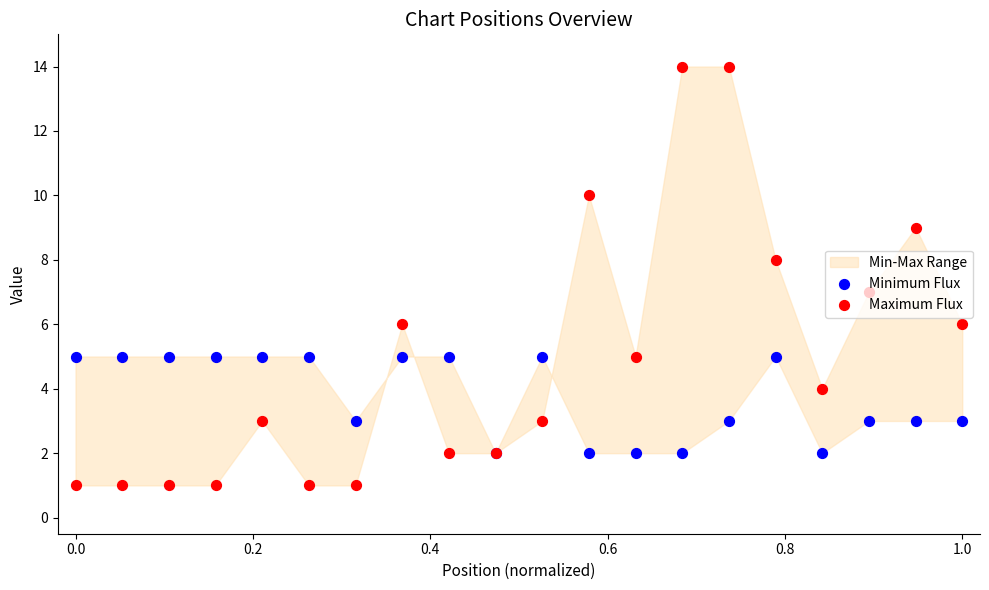

Which series has the largest total across all categories?

Maximum Flux